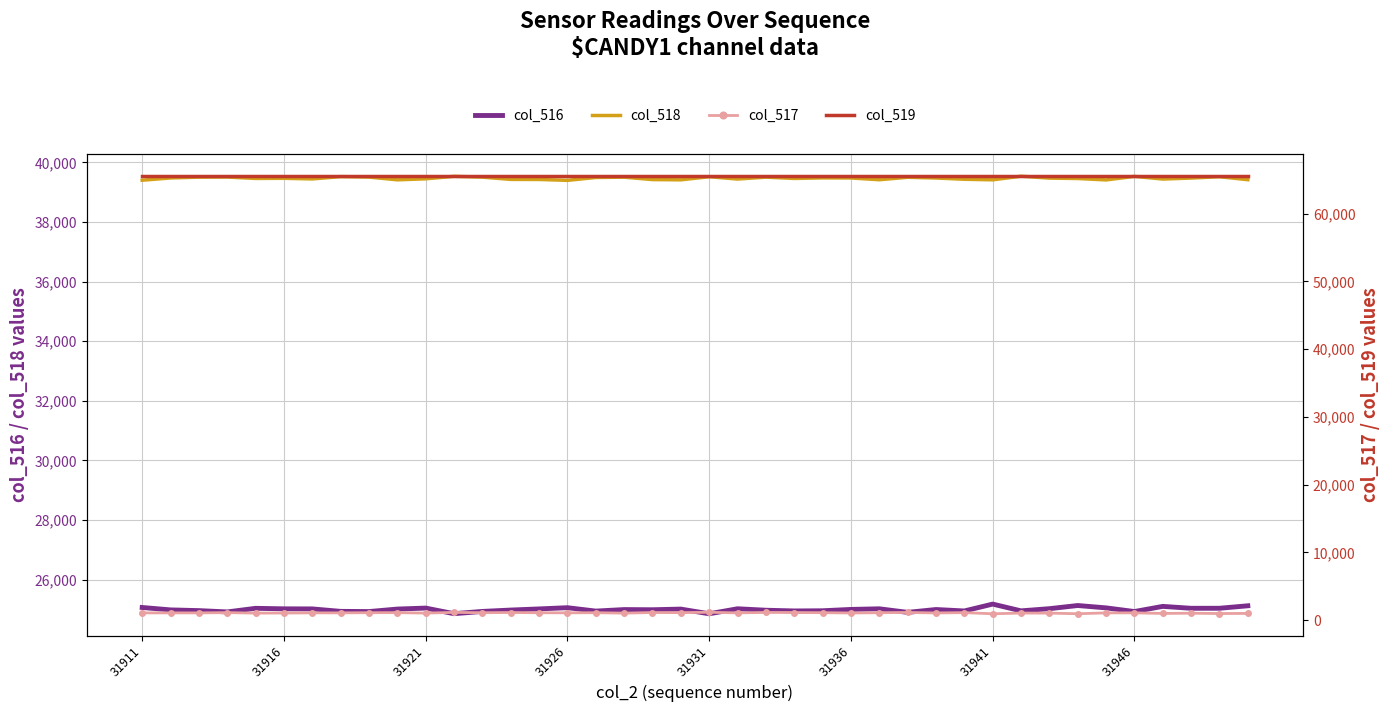

What is the sum of all col_518 values?

1578633